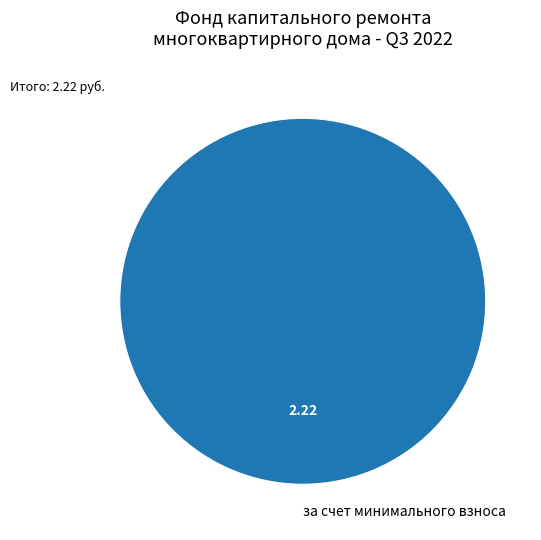

Is it true that за счет минимального взноса is 64% of the pie?

False